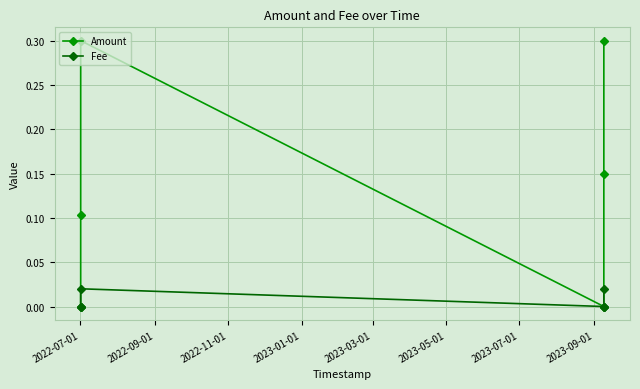

Reading left to right, transcribe all the data shown in this chart.

Amount: 0.0	0.1	0.3	0.0	0.1	0.3
Fee: 0.0	0.0	0.0	0.0	0.0	0.0